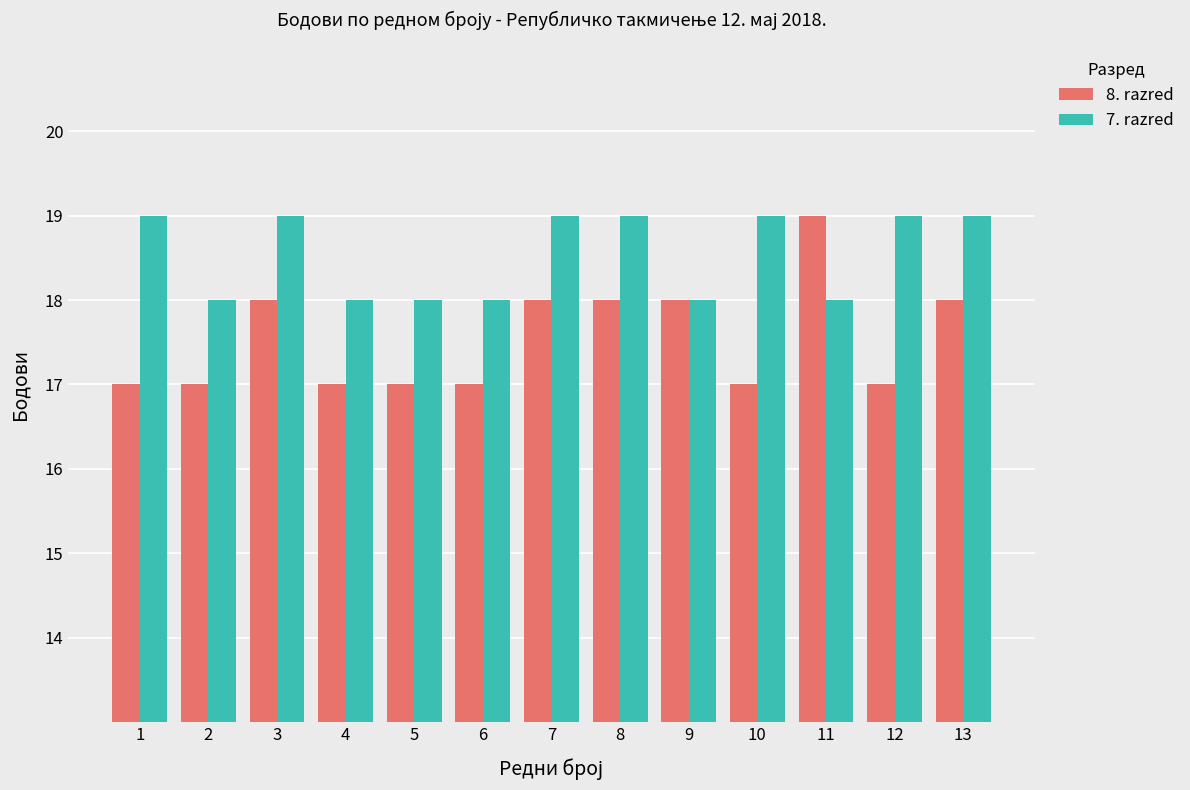

Which series has the largest range (max minus min)?

8. razred